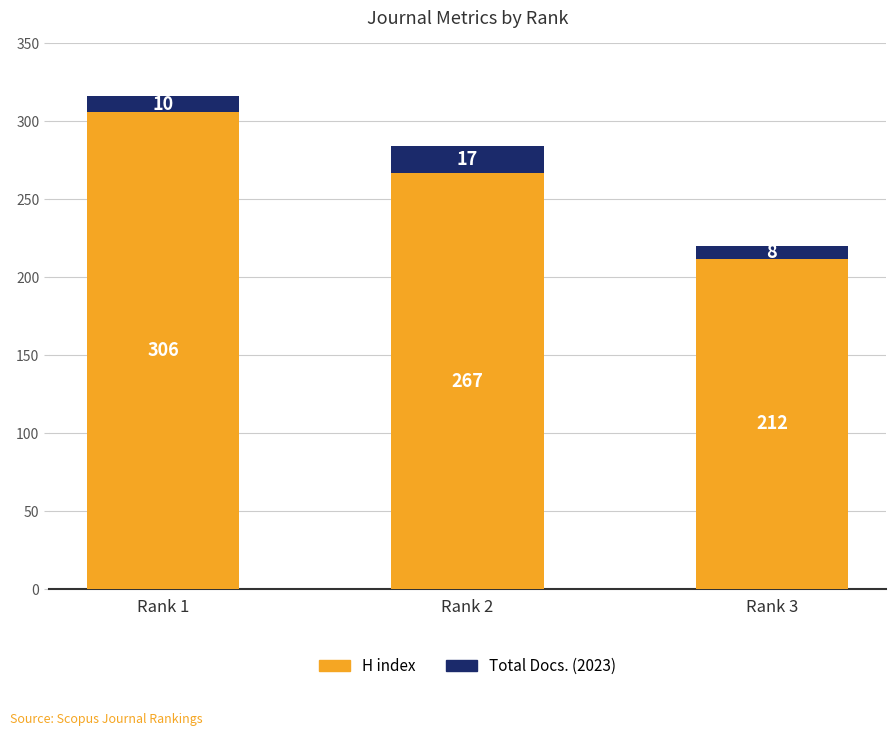

What is the difference between the H index values at Rank 2 and Rank 3?

55